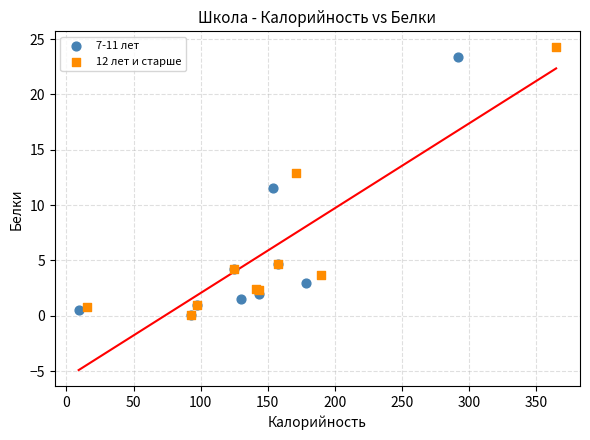

Which series has the largest Y range (max minus min)?

12 лет и старше